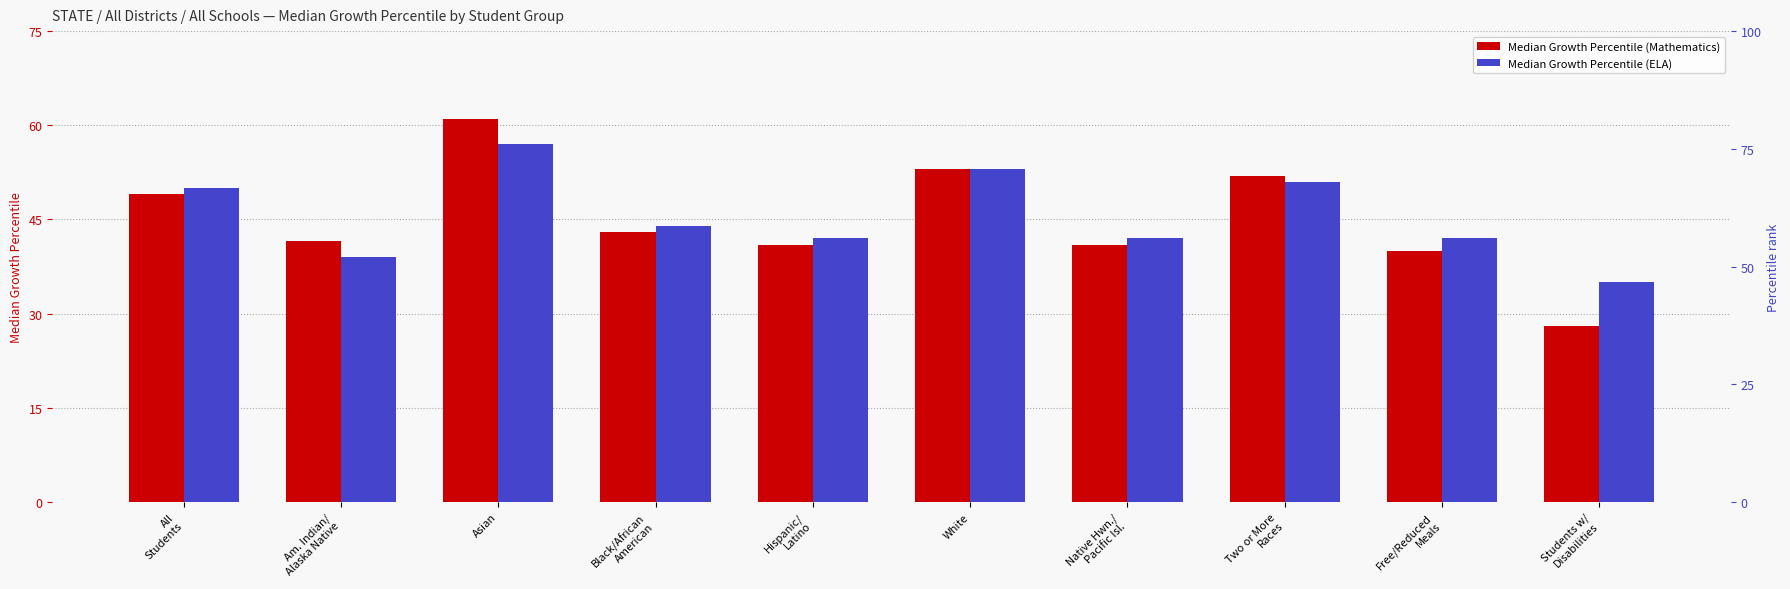

At how many categories does at least one series exceed 55?

1